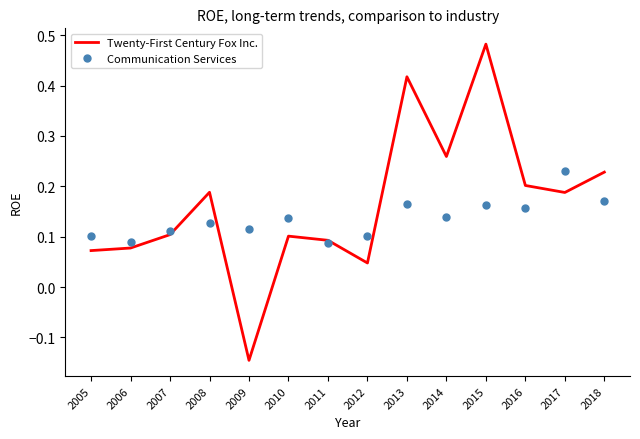

Count the Communication Services values in the range 0 to 1.

14